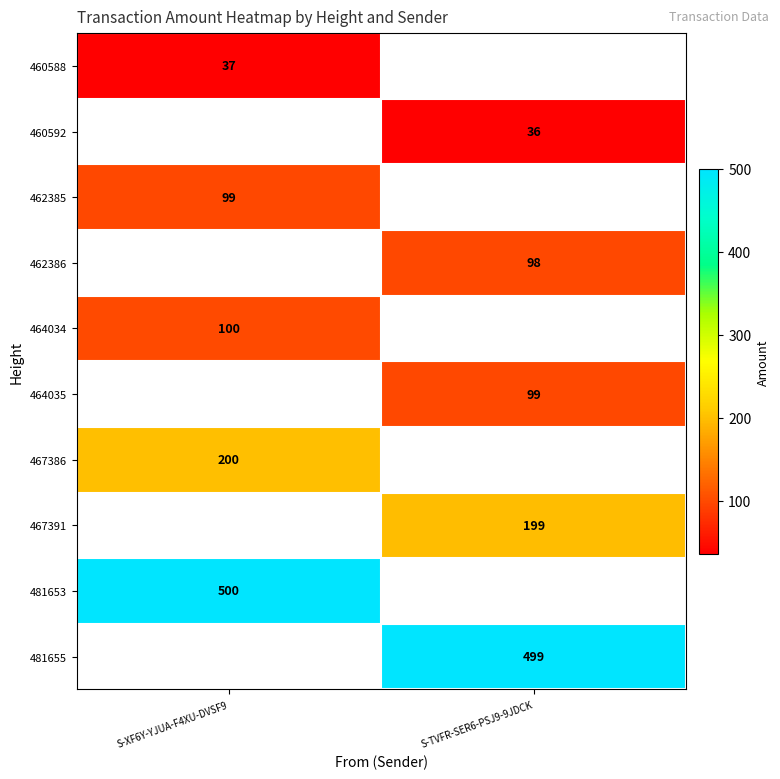

True or false: 467386 has a value of 263 at S-XF6Y-YJUA-F4XU-DVSF9.

False